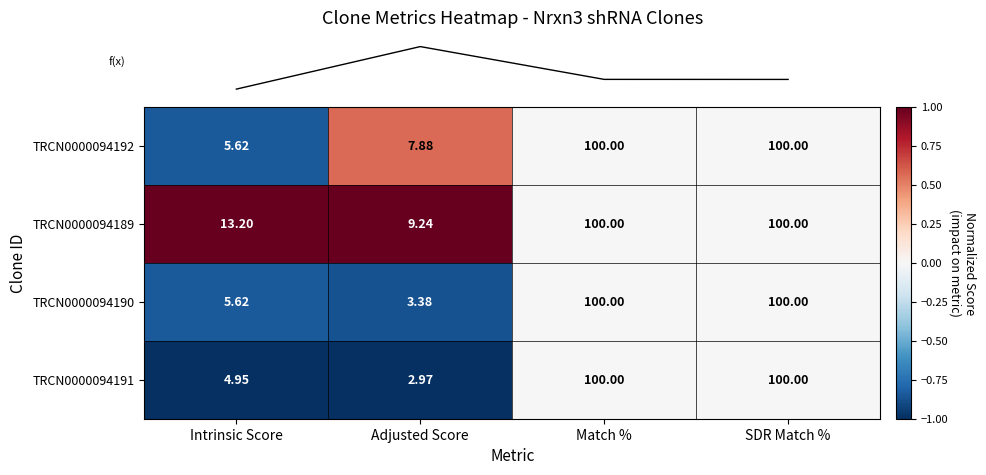

Where is TRCN0000094189 nearest to the value 54?

Intrinsic Score